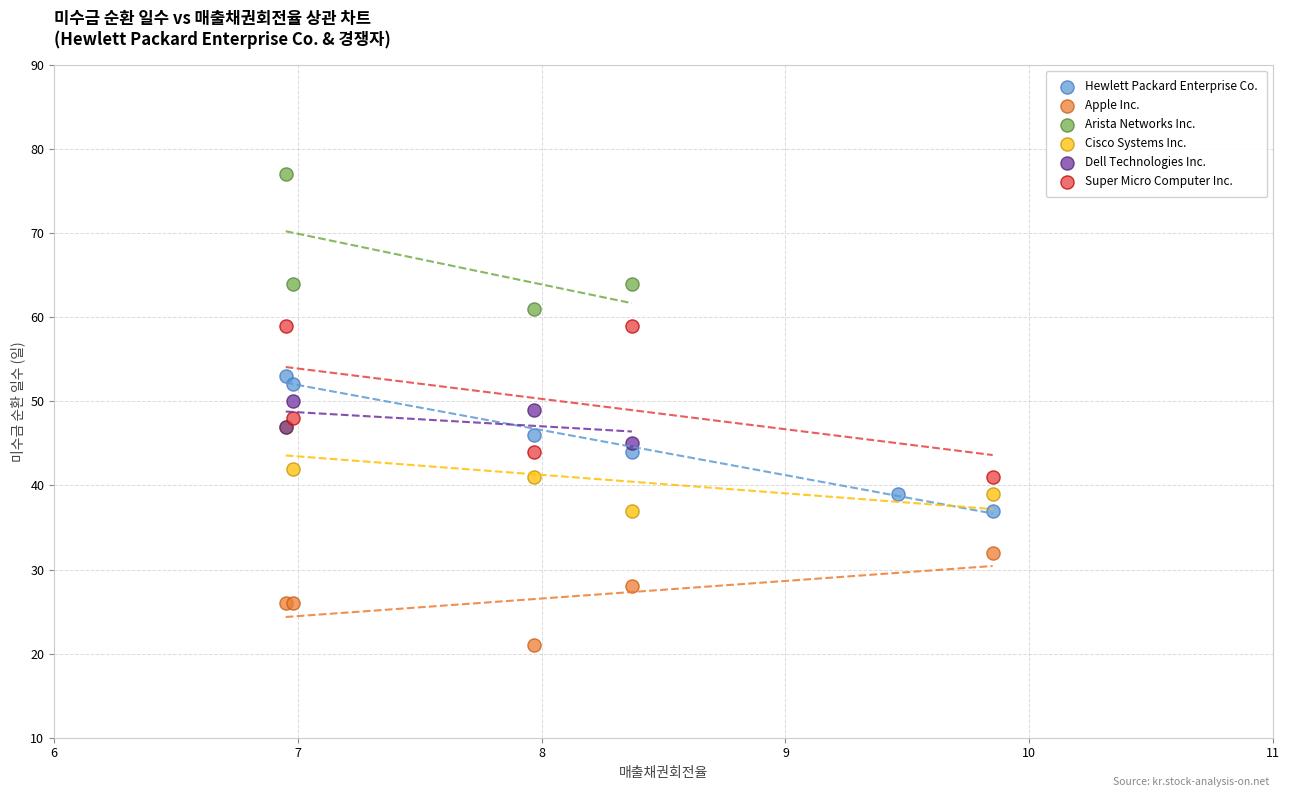

Which series reaches the minimum Y coordinate?

Apple Inc.